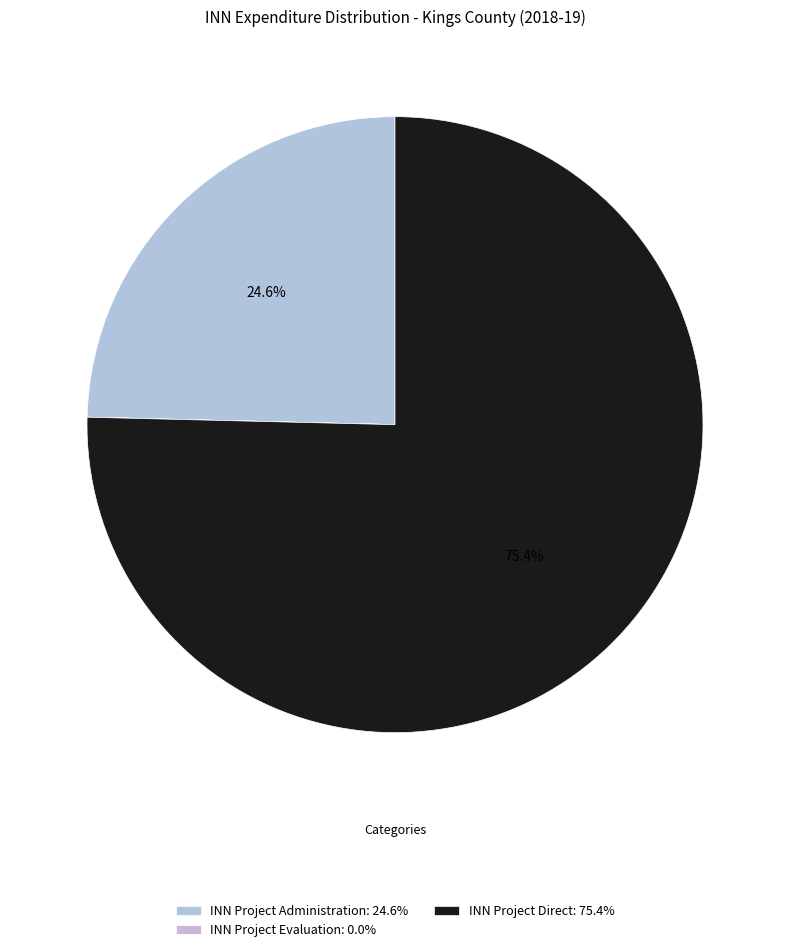

To the nearest percent, what is the difference between the largest and smallest slice percentages?

75%